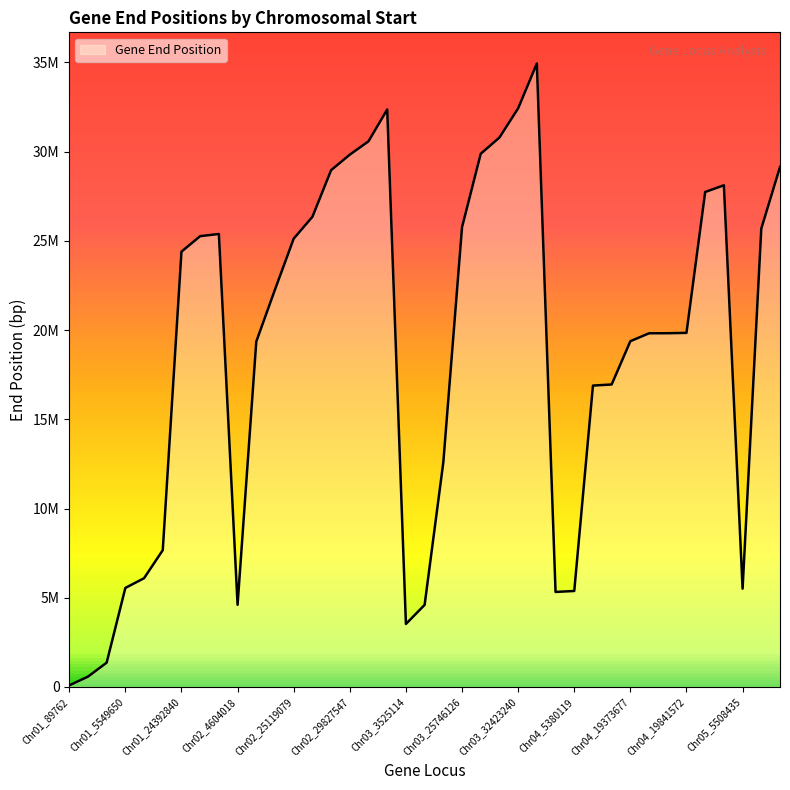

Does the chart have visible grid lines?

No